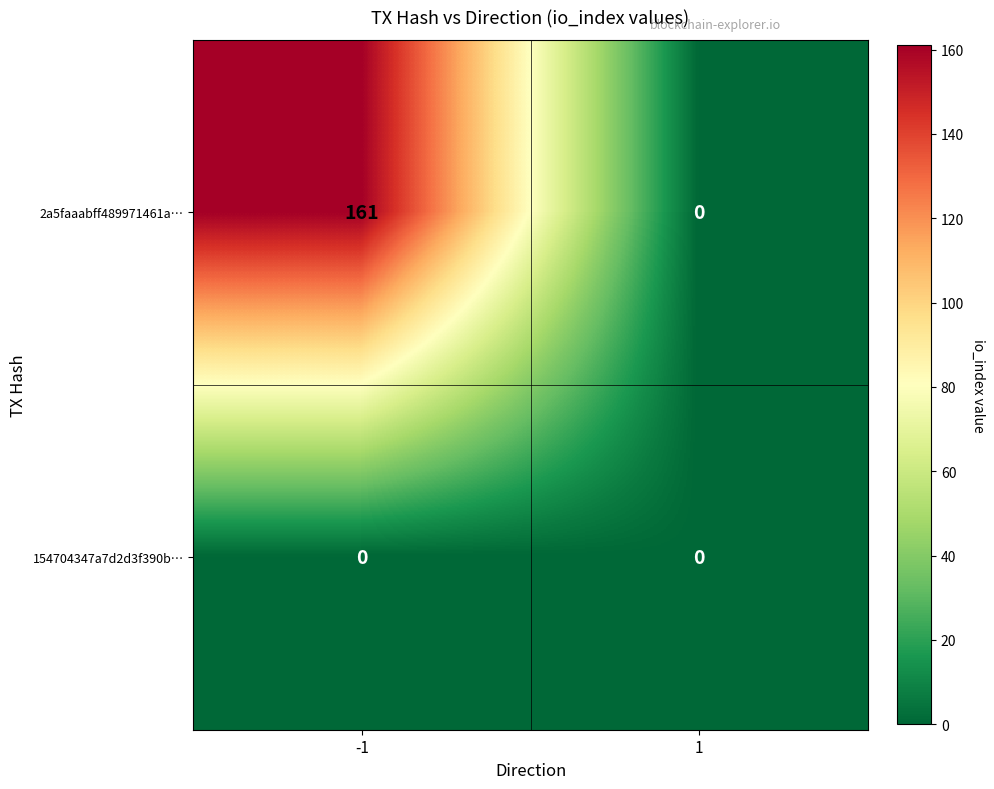

What is the difference between the 2a5faaabff489971461a… values at -1 and 1?

161